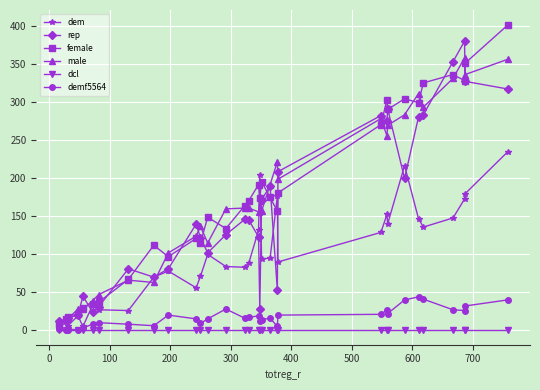

True or false: rep has more than 2 interior local peaks.

True